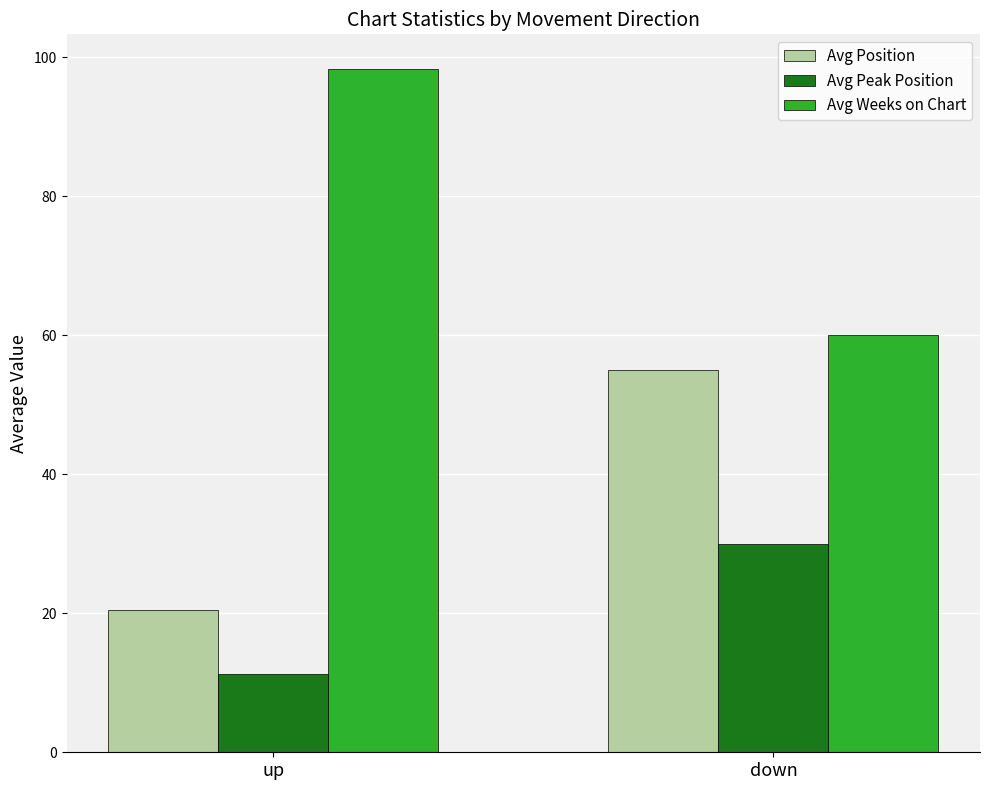

The value of Avg Peak Position at up is 11.2. True or false?

True